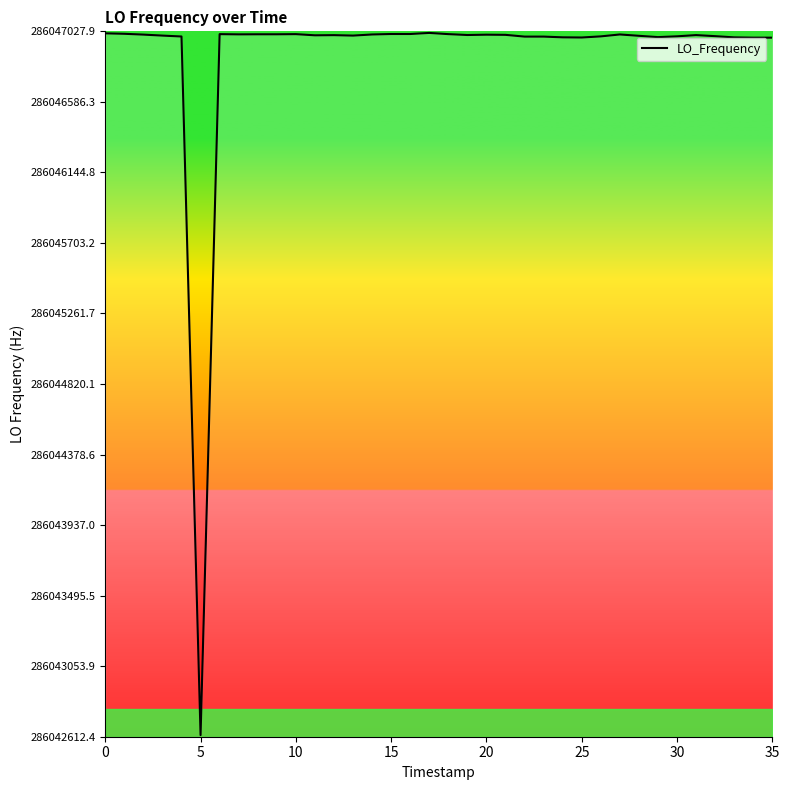

What is the maximum value shown in the chart?

286047017.9